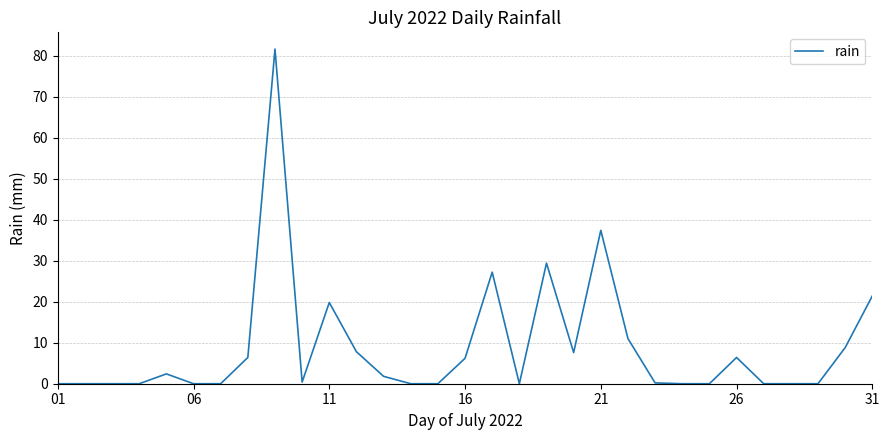

What is the difference between the maximum and minimum values?

81.6